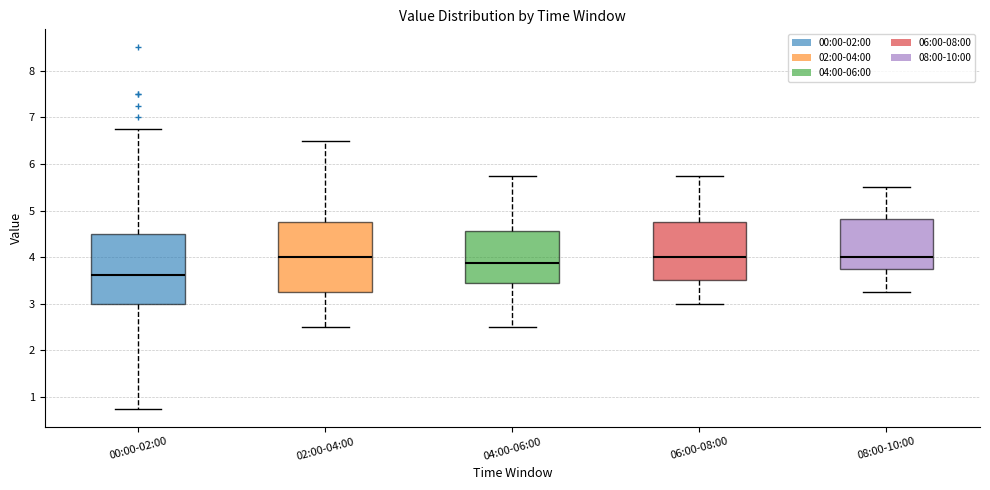

Reading left to right, read every box against the y-axis: the position of its median line, the range the box covers, and the ends of its whiskers. The values are not printed on the chart, so give them approximately, as read against the axis.

00:00-02:00: median 3.6, box 3.0 to 4.5, whiskers 0.8 to 6.8
02:00-04:00: median 4.0, box 3.3 to 4.8, whiskers 2.5 to 6.5
04:00-06:00: median 3.9, box 3.4 to 4.6, whiskers 2.5 to 5.8
06:00-08:00: median 4.0, box 3.5 to 4.8, whiskers 3.0 to 5.8
08:00-10:00: median 4.0, box 3.8 to 4.8, whiskers 3.3 to 5.5